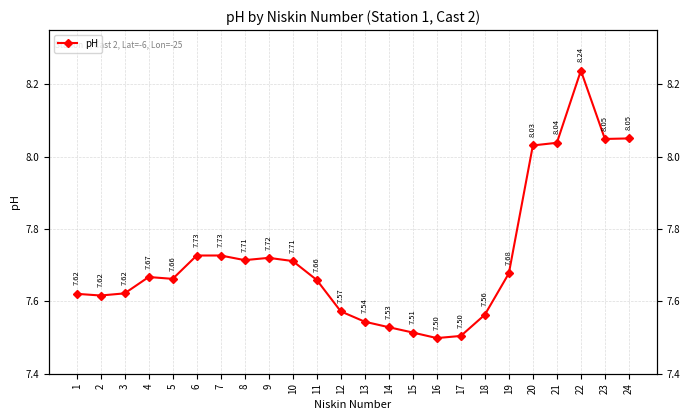

Where is the data nearest to the value 7?

16